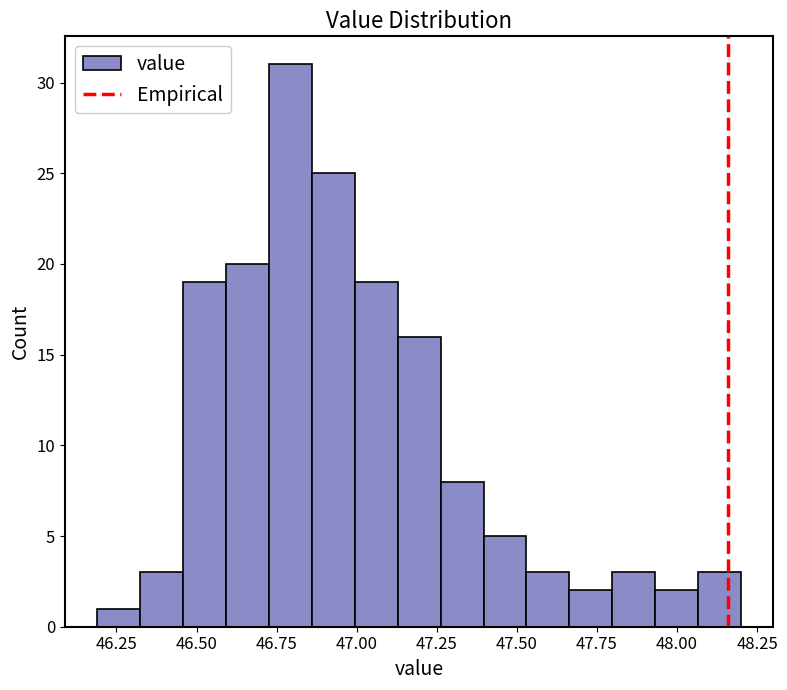

Around what value on the x-axis is the tallest bar? Give the approximate position of its centre, as read against the axis.

46.80